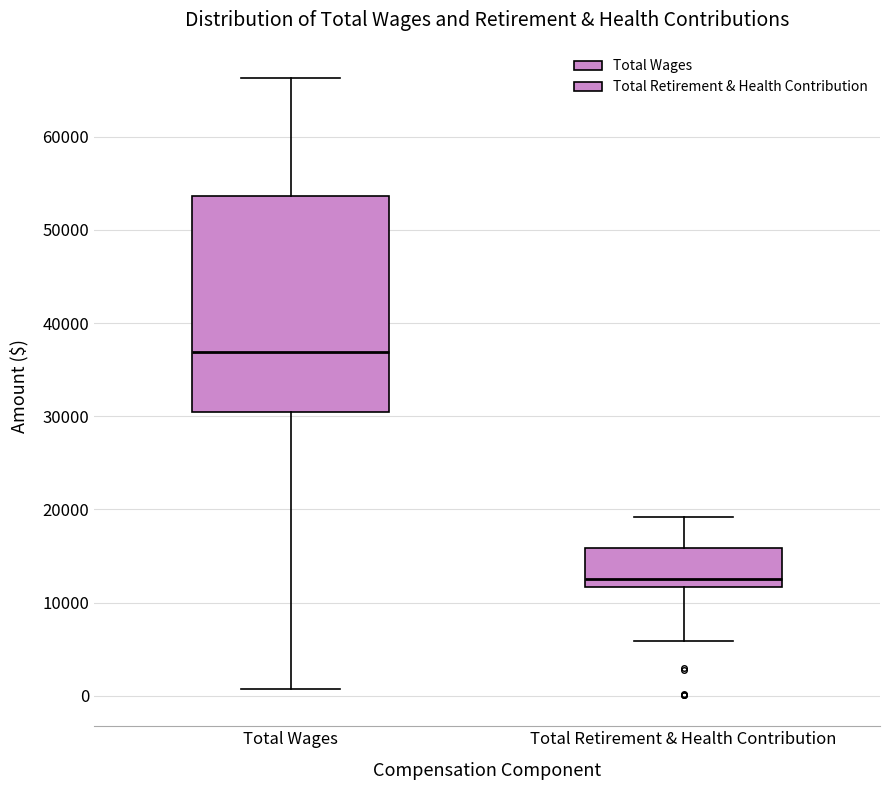

Where is the lower edge of the box for Total Retirement & Health Contribution on the y-axis? The values are not printed on the chart, so give them approximately, as read against the axis.

12000